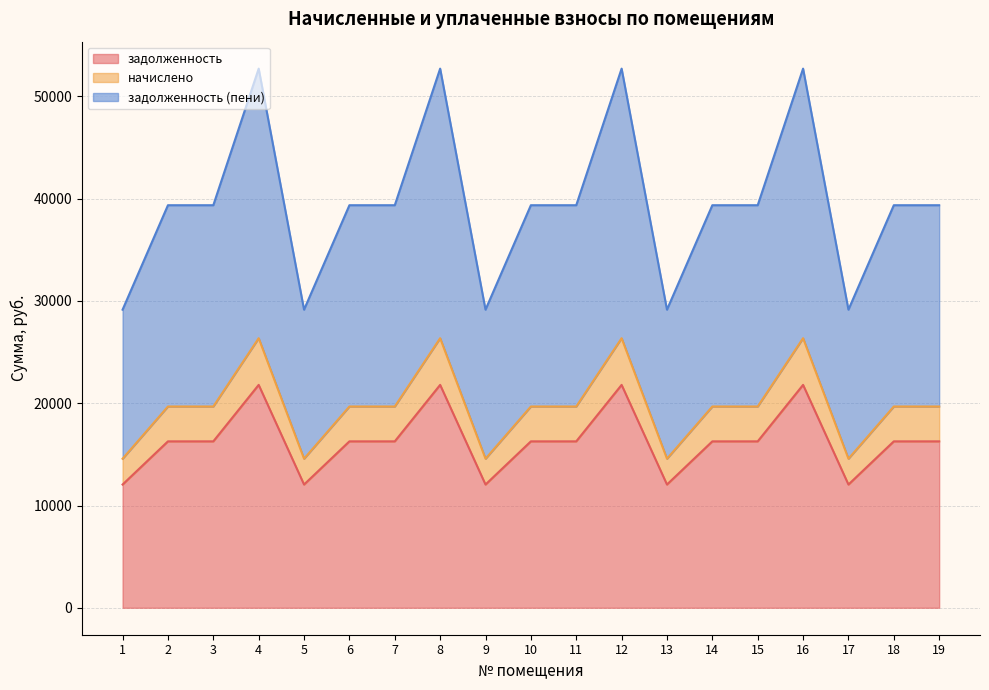

Which series has the largest total across all categories?

задолженность (пени)